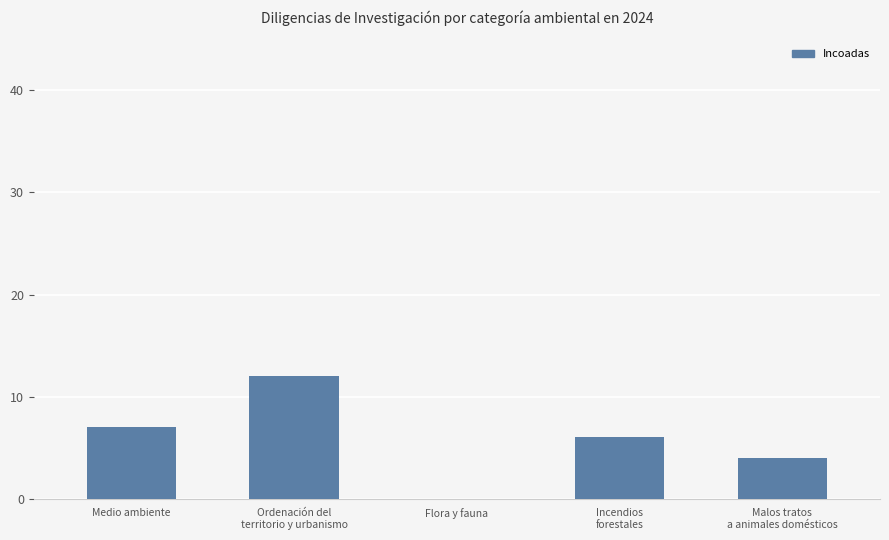

True or false: the data shows 2 at Malos tratos
a animales domésticos.

False